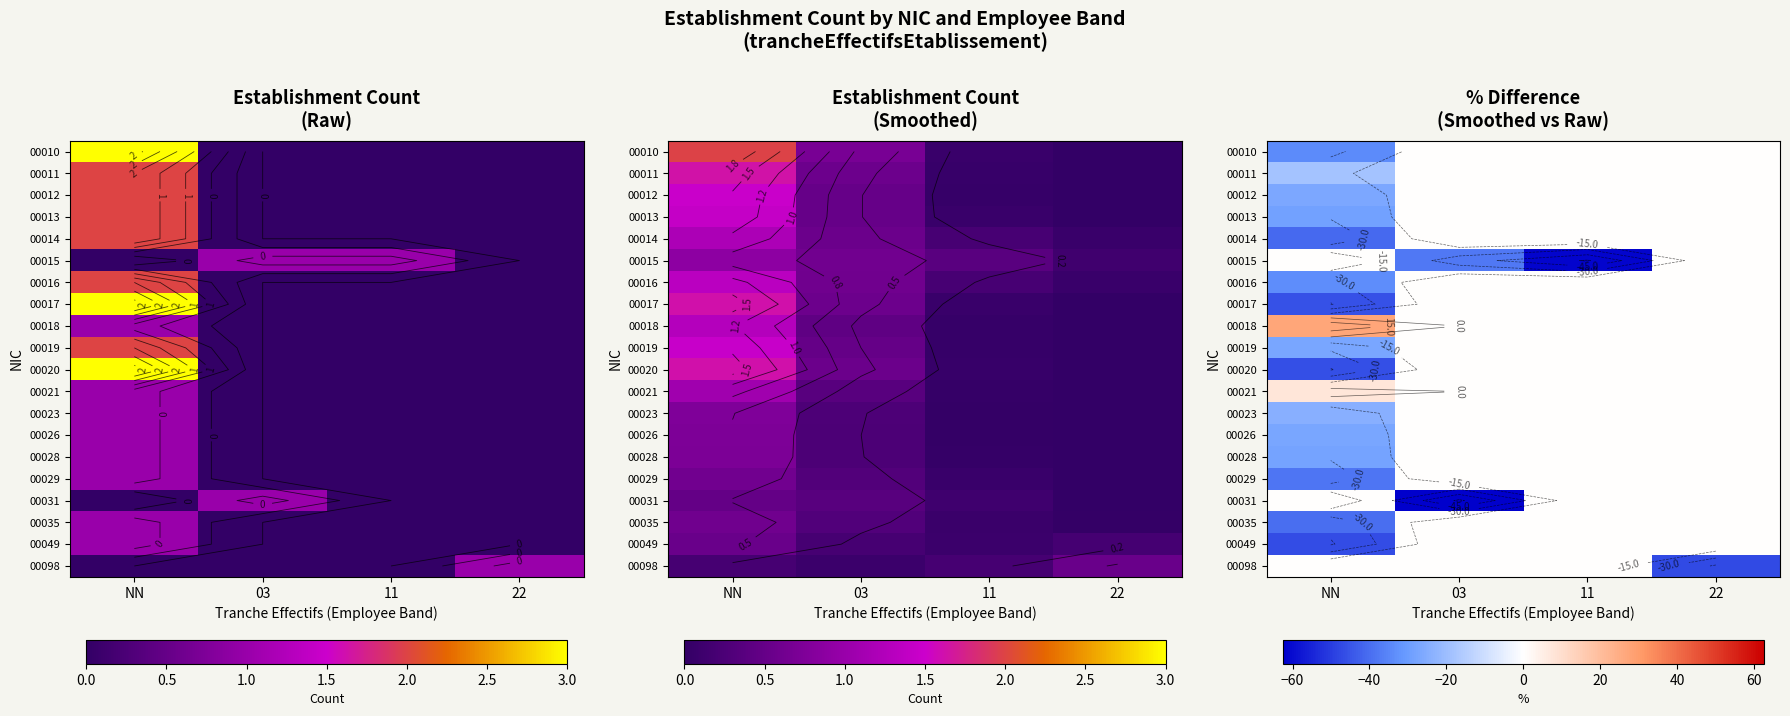

List the labels in order of 00014 value, smallest first.

NN, 03, 11, 22